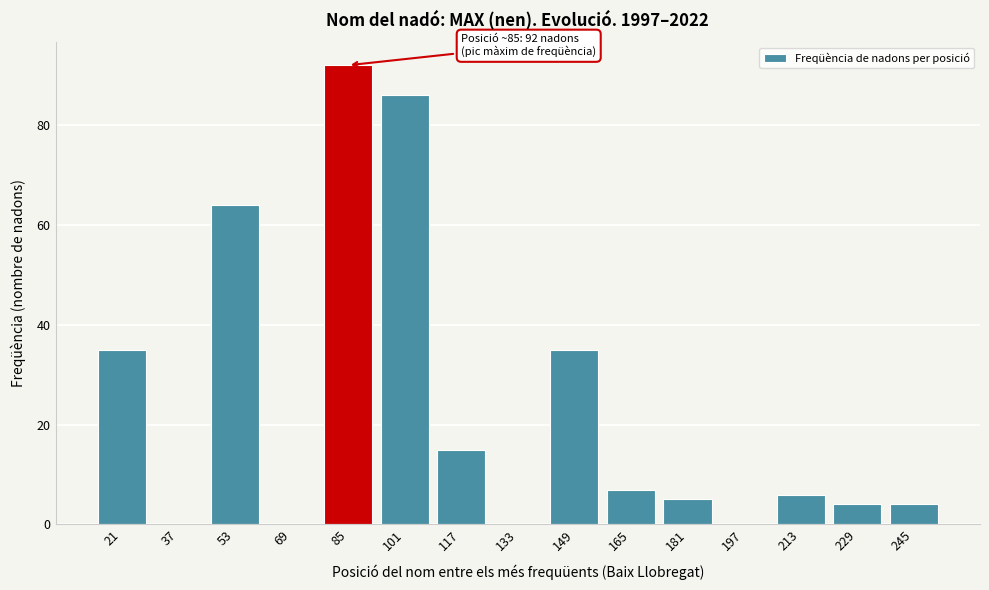

Reading left to right, extract all data points from this chart.

21=35	37=0	53=64	69=0	85=92	101=86	117=15	133=0	149=35	165=7	181=5	197=0	213=6	229=4	245=4